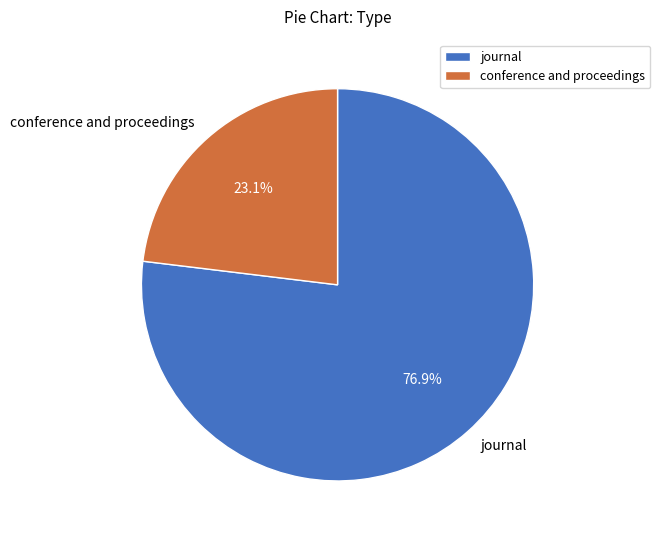

Which slice is the smallest?

conference and proceedings